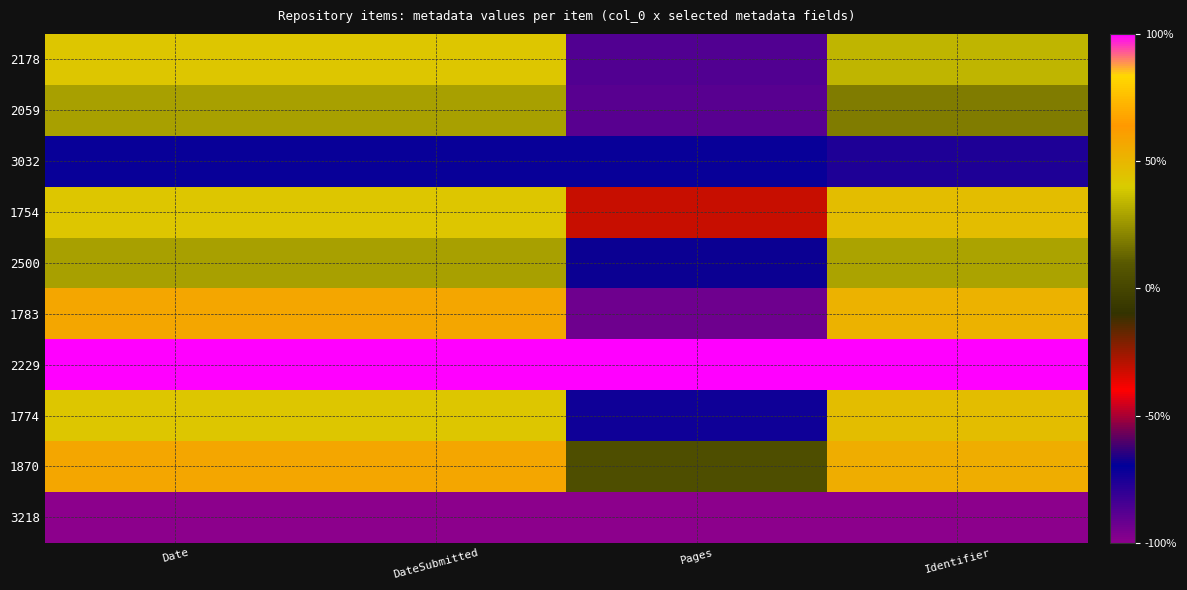

Which category has the lowest value across all series?

Date